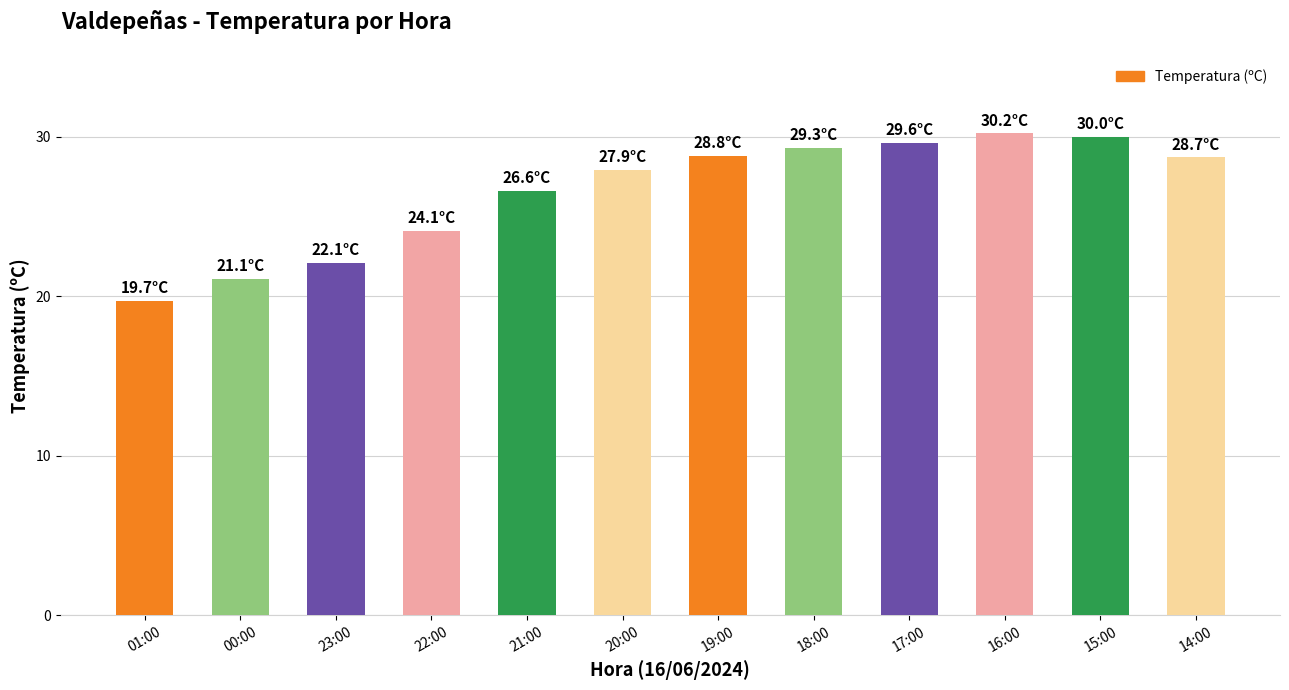

What is the change in value from 22:00 to 14:00?

+4.6